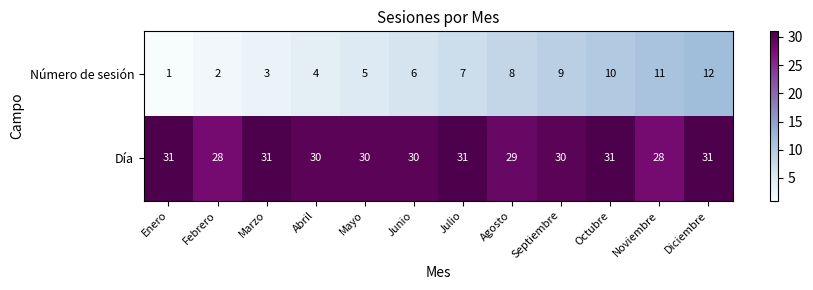

What is the greatest value displayed?

31